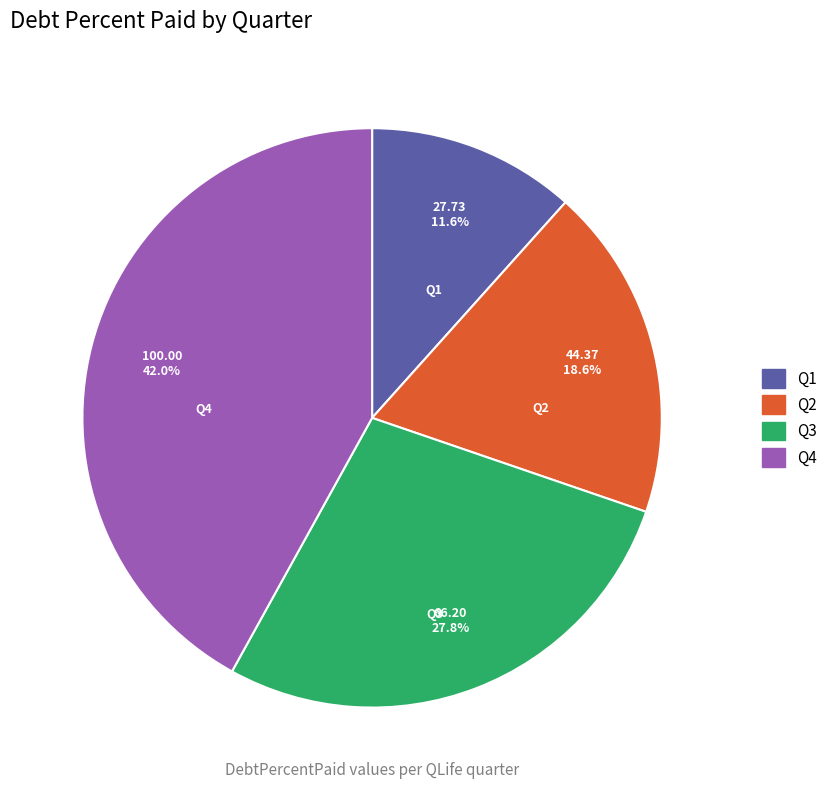

Rank the categories by value from highest to lowest.

Q4, Q3, Q2, Q1